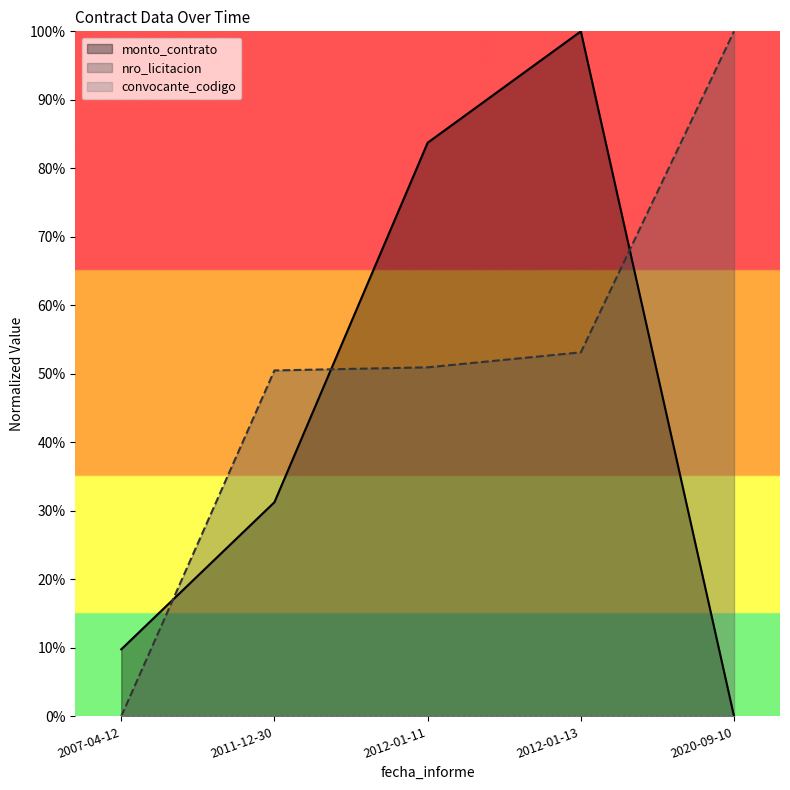

Is it true that nro_licitacion equals 0.5 at 2011-12-30?

True